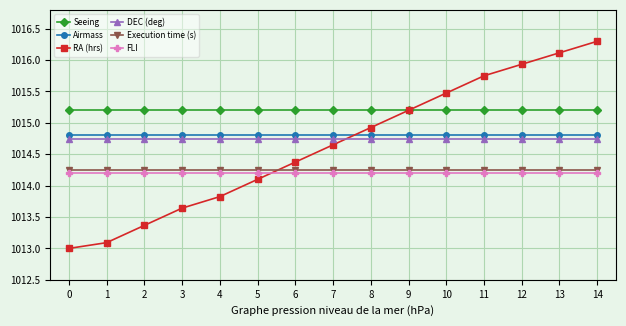

True or false: FLI and DEC (deg) intersect in this chart.

False